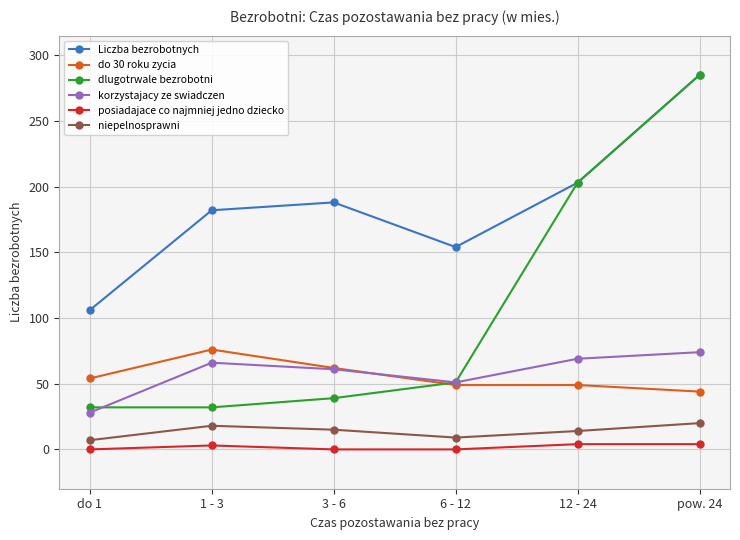

True or false: do 30 roku zycia has a value of 49 at 12 - 24.

True